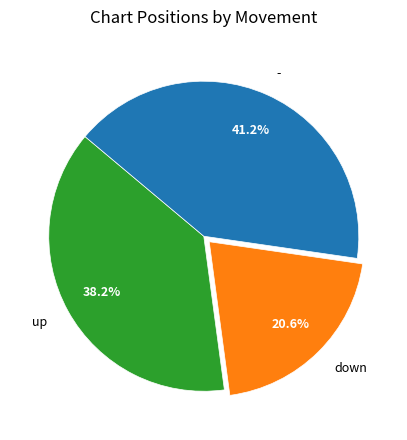

Which has a higher value, up or down?

up